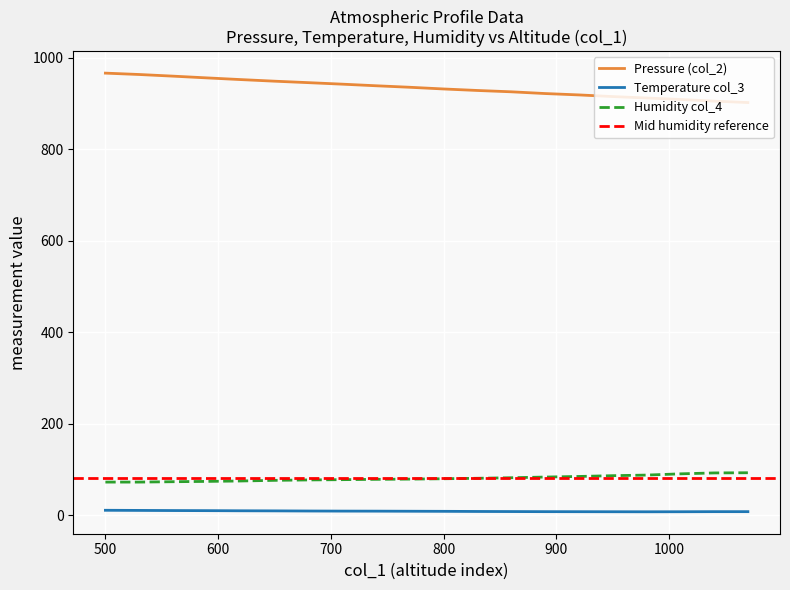

Reading left to right, extract all data points from this chart.

Pressure (col_2): 500=966.6	530=963.6	560=960.0	590=956.2	620=952.5	650=949.0	680=945.8	710=942.5	740=939.0	770=935.7	800=932.0	830=928.7	860=925.8	890=922.0	920=919.0	950=915.4	980=912.3	1010=909.1	1040=905.4	1070=902.3
Temperature col_3: 500=11.4	530=11.1	560=10.8	590=10.6	620=10.3	650=10.1	680=9.8	710=9.6	740=9.5	770=9.3	800=9.1	830=8.8	860=8.6	890=8.4	920=8.3	950=8.2	980=8.1	1010=8.2	1040=8.4	1070=8.4
Humidity col_4: 500=73.0	530=73.0	560=73.8	590=74.5	620=75.4	650=76.8	680=77.7	710=78.3	740=79.0	770=79.5	800=80.3	830=81.3	860=82.5	890=84.0	920=85.3	950=87.0	980=88.3	1010=91.0	1040=93.0	1070=93.4